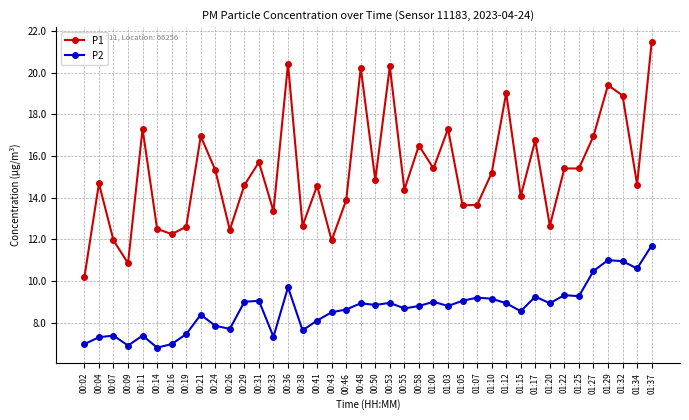

Is it true that P2 equals 12.6 at 01:12?

False